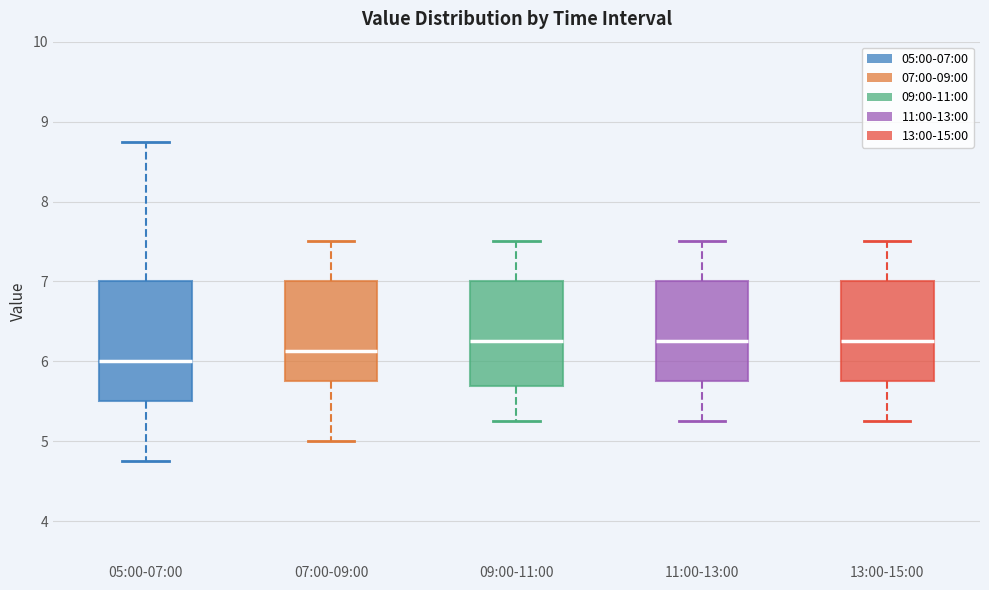

Reading left to right, read every box against the y-axis: the position of its median line, the range the box covers, and the ends of its whiskers. The values are not printed on the chart, so give them approximately, as read against the axis.

05:00-07:00: median 6.0, box 5.5 to 7.0, whiskers 4.8 to 8.8
07:00-09:00: median 6.1, box 5.8 to 7.0, whiskers 5.0 to 7.5
09:00-11:00: median 6.3, box 5.7 to 7.0, whiskers 5.3 to 7.5
11:00-13:00: median 6.3, box 5.8 to 7.0, whiskers 5.3 to 7.5
13:00-15:00: median 6.3, box 5.8 to 7.0, whiskers 5.3 to 7.5